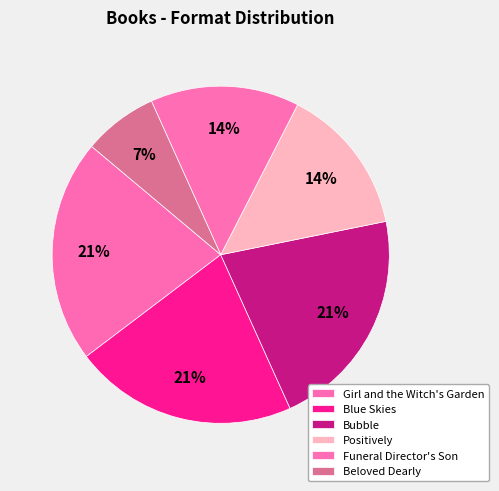

Which has a higher value, Blue Skies or Positively?

Blue Skies